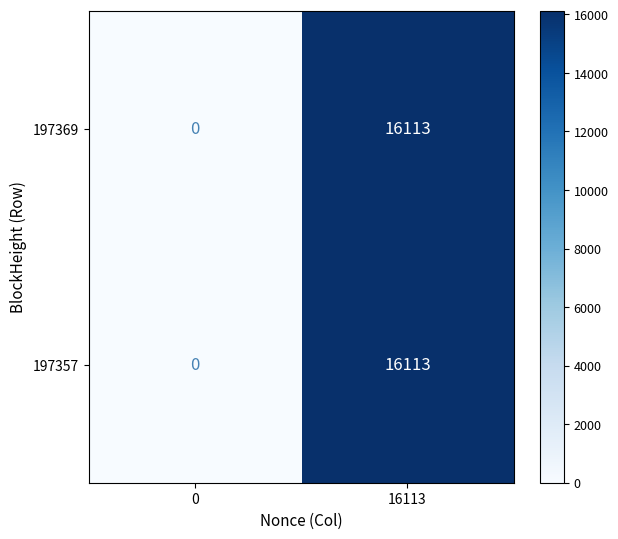

What is the highest value of the 197357 series?

16113